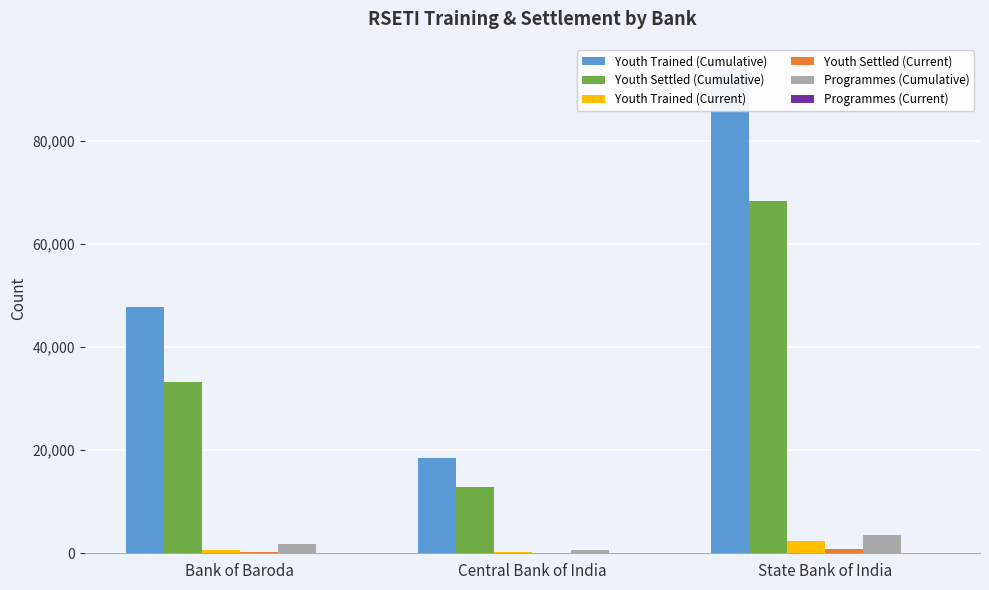

List the series in order of their peak value, highest first.

Youth Trained (Cumulative), Youth Settled (Cumulative), Programmes (Cumulative), Youth Trained (Current), Youth Settled (Current), Programmes (Current)